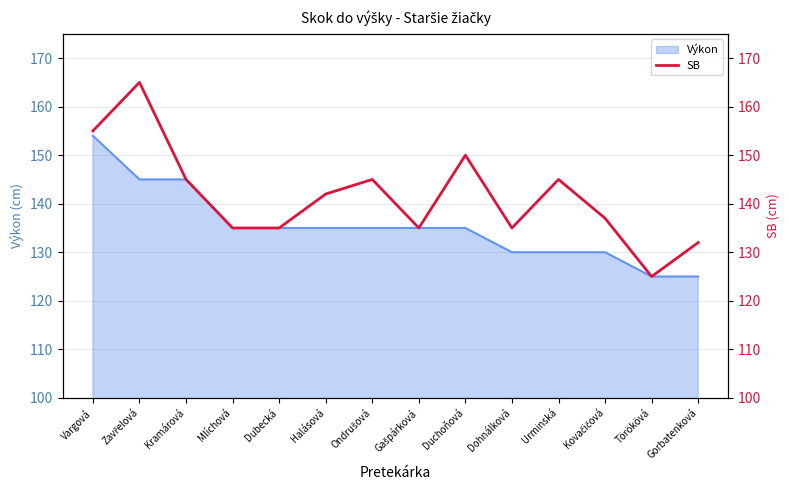

Does the chart have visible grid lines?

Yes